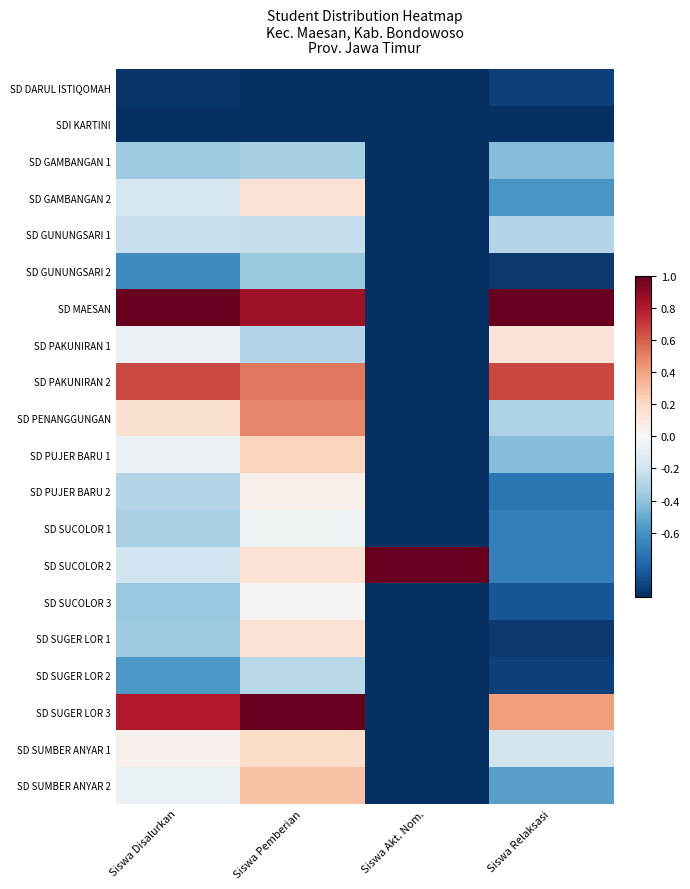

Which series changed the most between Siswa Akt. Nom. and Siswa Relaksasi?

SD MAESAN